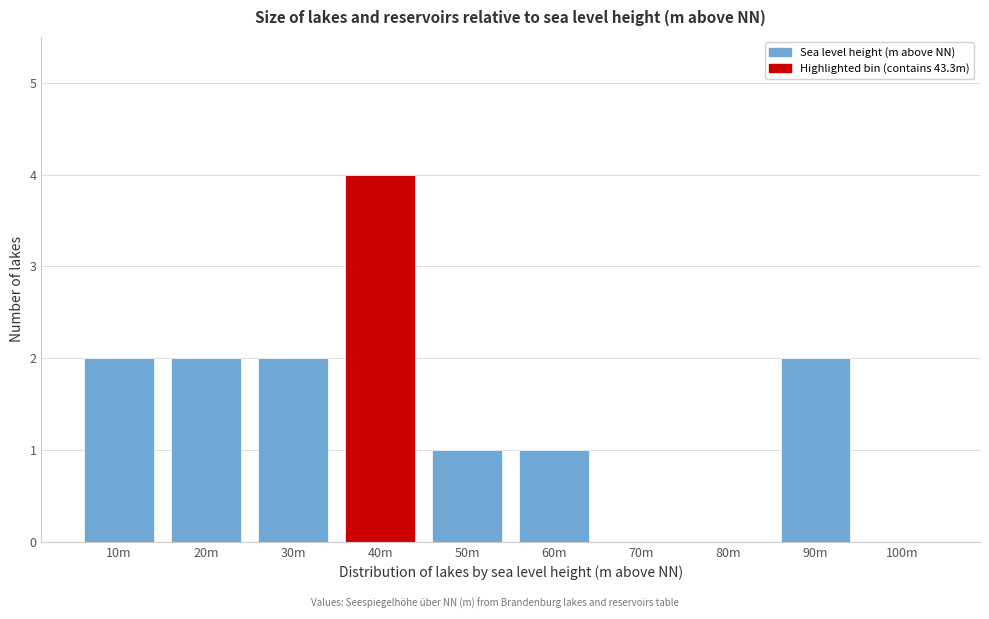

Reading right to left, extract all data points from this chart.

100m=0	90m=2	80m=0	70m=0	60m=1	50m=1	40m=4	30m=2	20m=2	10m=2